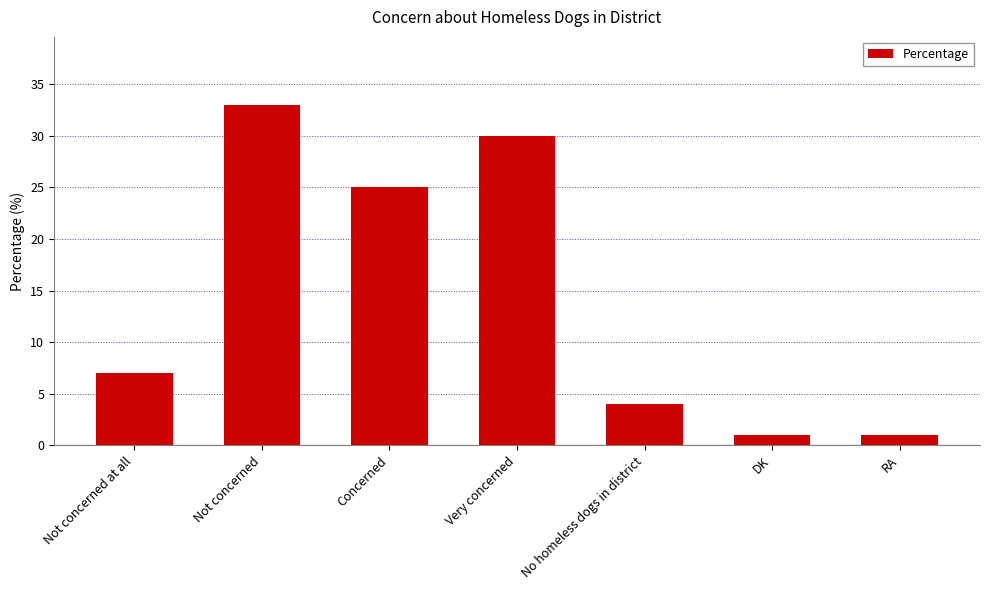

What is the difference between the values at Very concerned and DK?

29